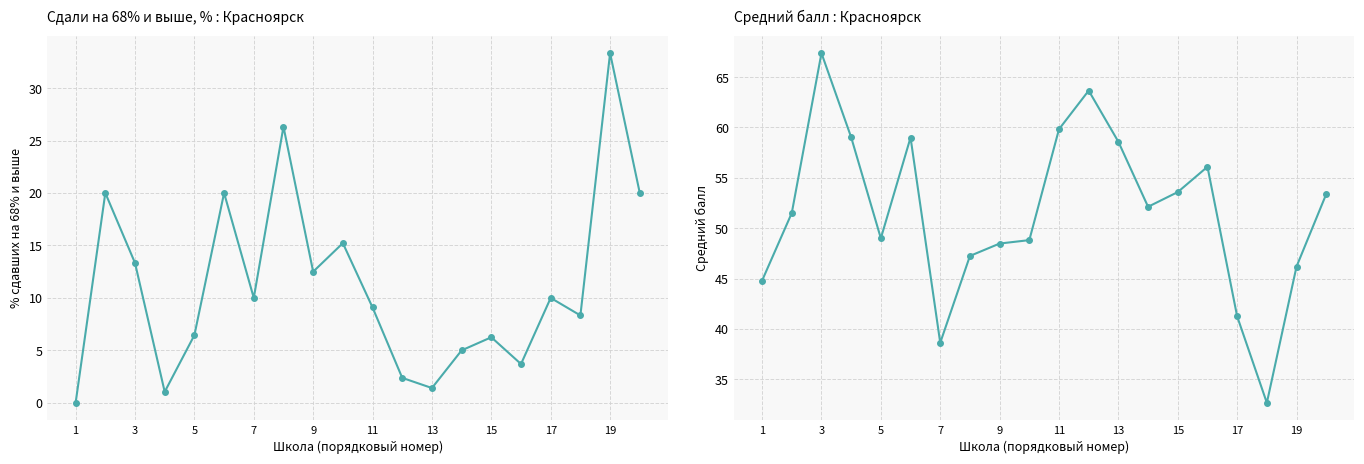

Is the value of Средний балл at 17 greater than the value of Сдали на 68% и выше, % at 17?

Yes